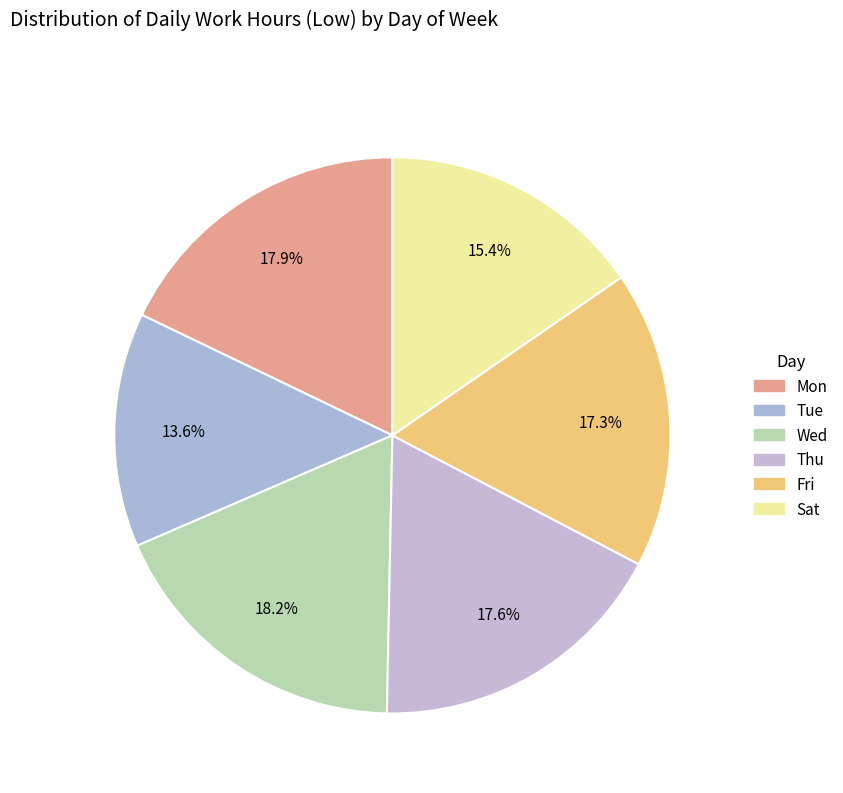

How many slices are in this pie chart?

6